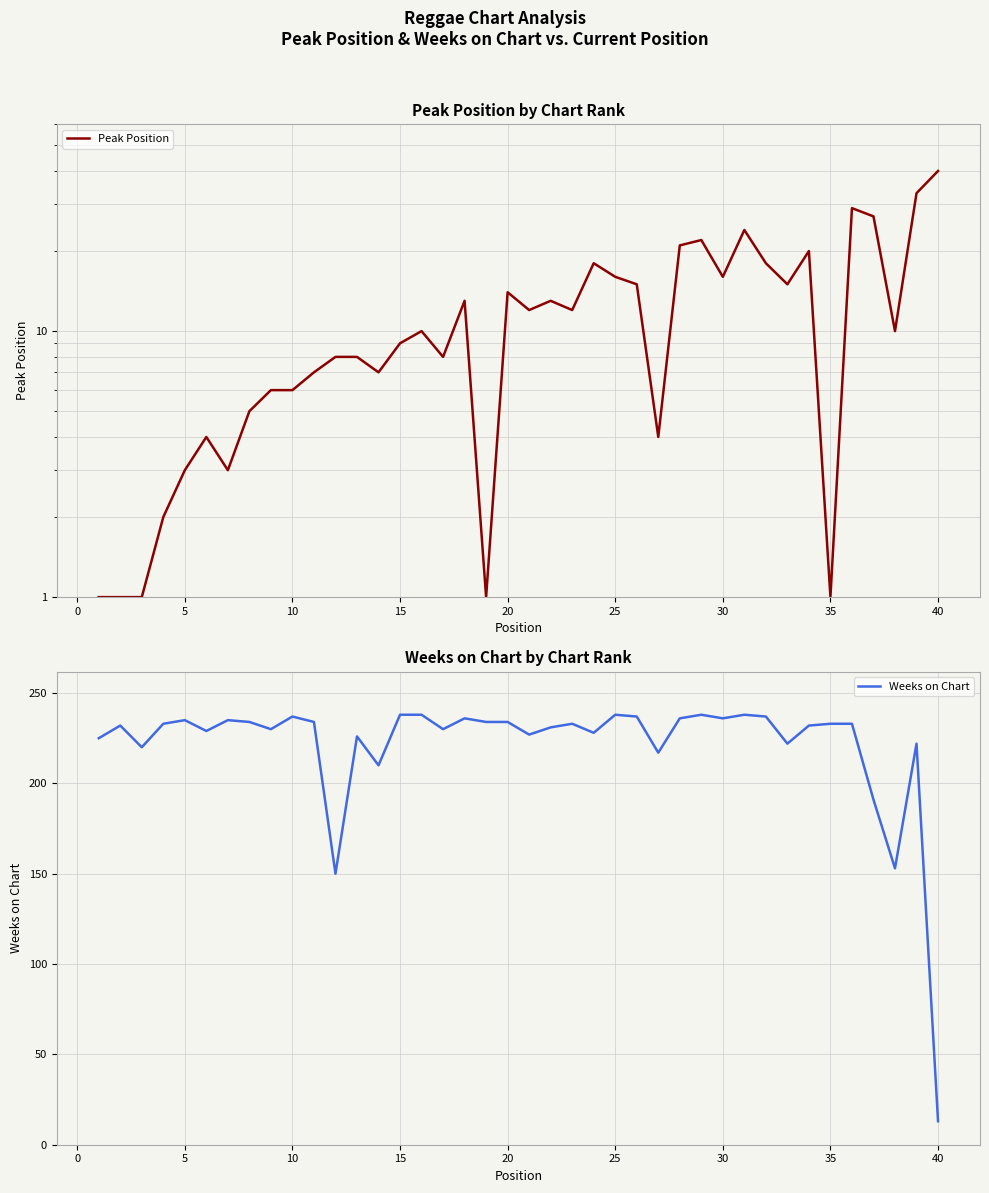

True or false: Weeks on Chart has more than 2 points higher than both neighbors.

True